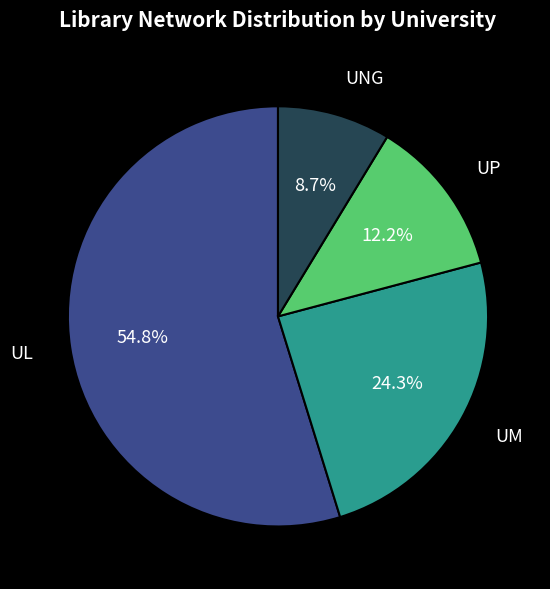

To the nearest percent, what is the difference between the largest and smallest slice percentages?

46%